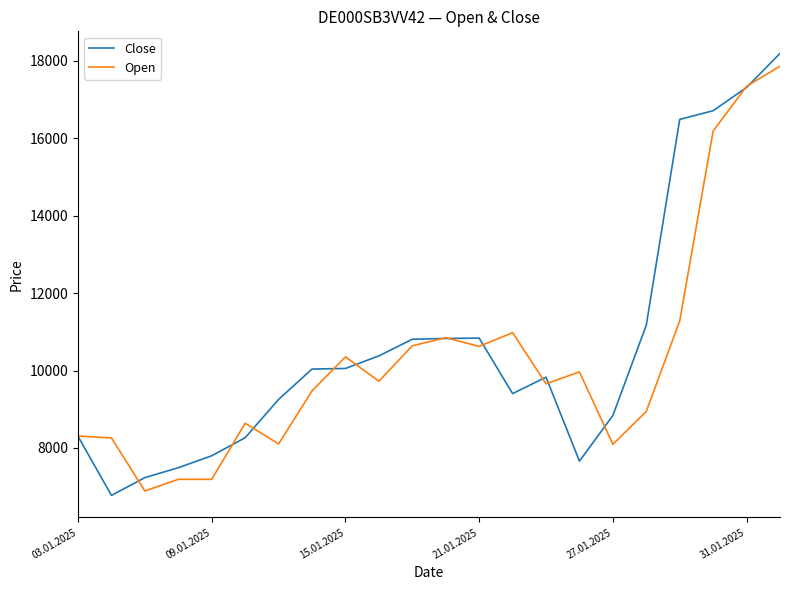

List the series in order of their overall mean, highest first.

Close, Open